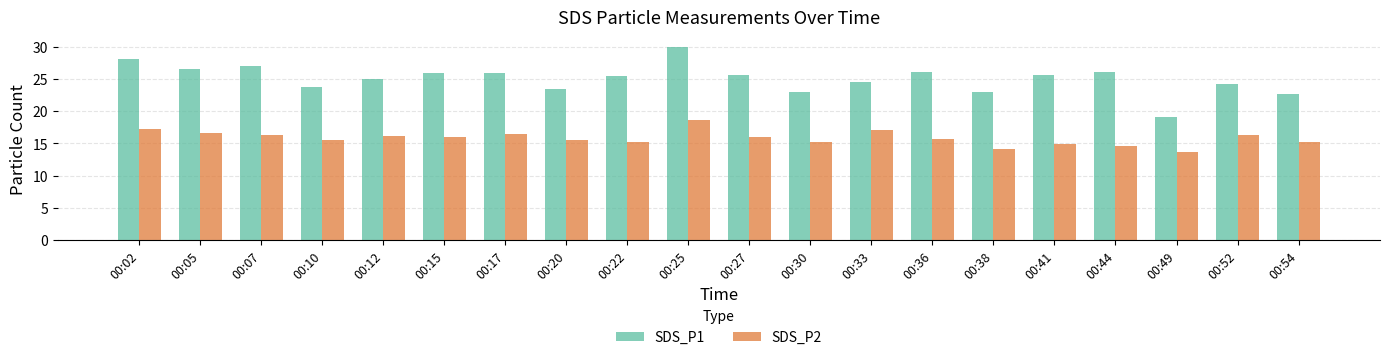

List the series in order of their peak value, lowest first.

SDS_P2, SDS_P1